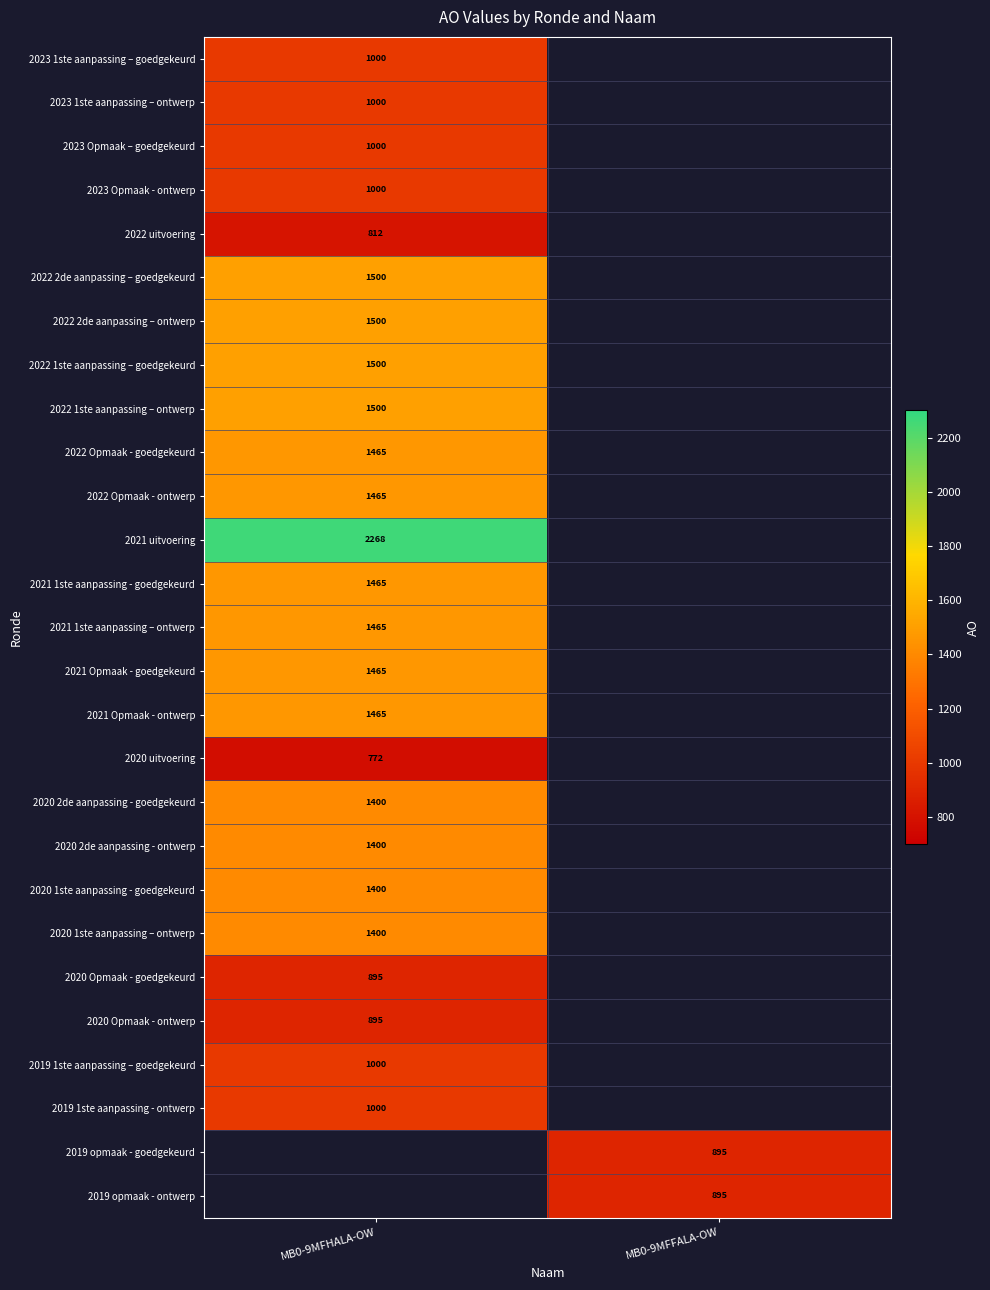

The value of 2019 1ste aanpassing – goedgekeurd at MB0-9MFHALA-OW is 1000. True or false?

True